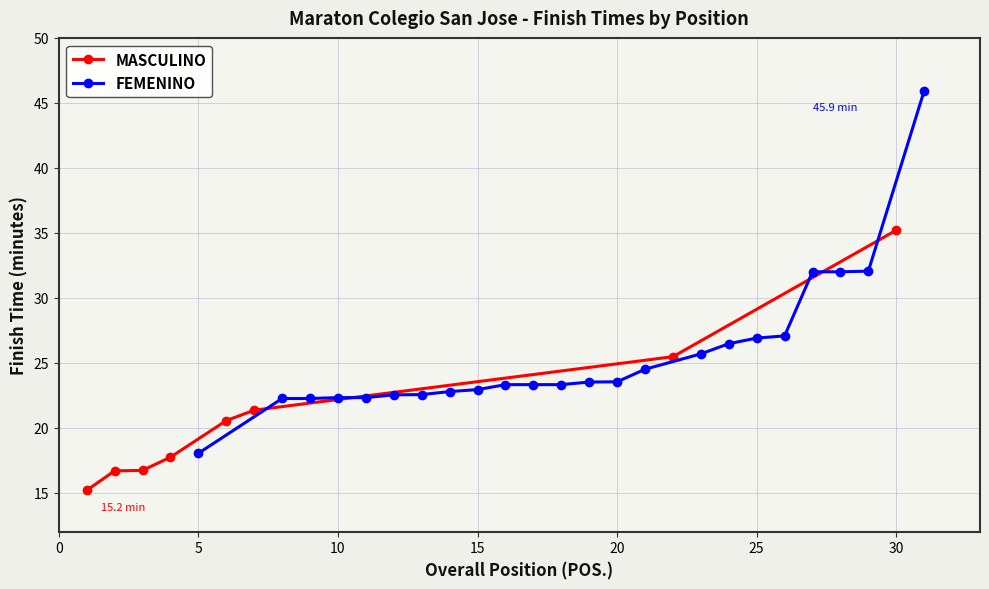

True or false: MASCULINO has more than 1 interior local peaks.

False